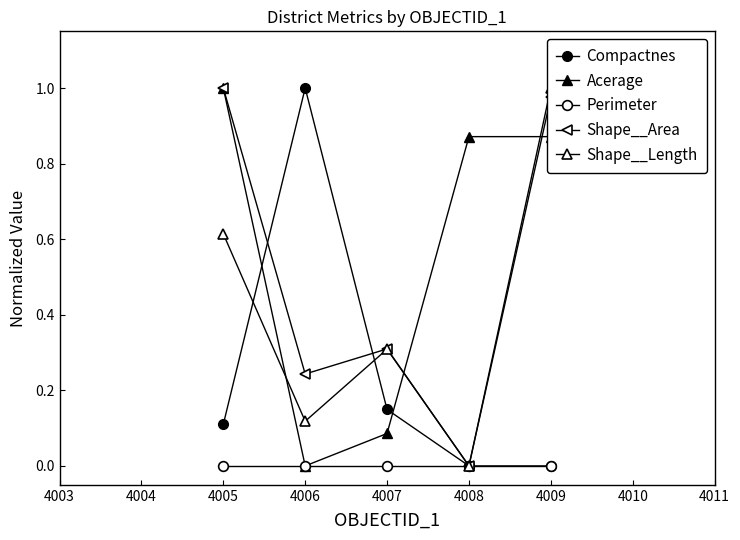

Is the value of Shape__Length at 4009 greater than the value of Compactnes at 4009?

Yes